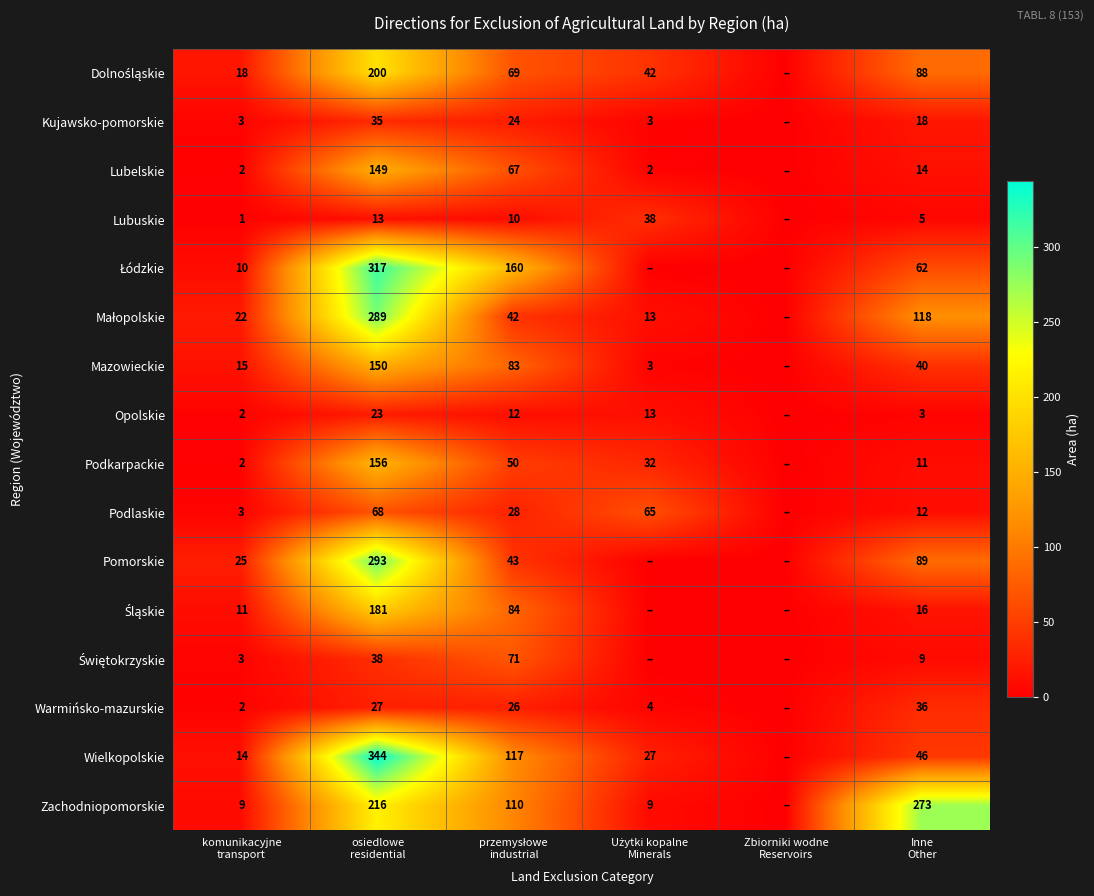

Between Zbiorniki wodne Reservoirs and Inne Other, which series saw the biggest shift?

Zachodniopomorskie